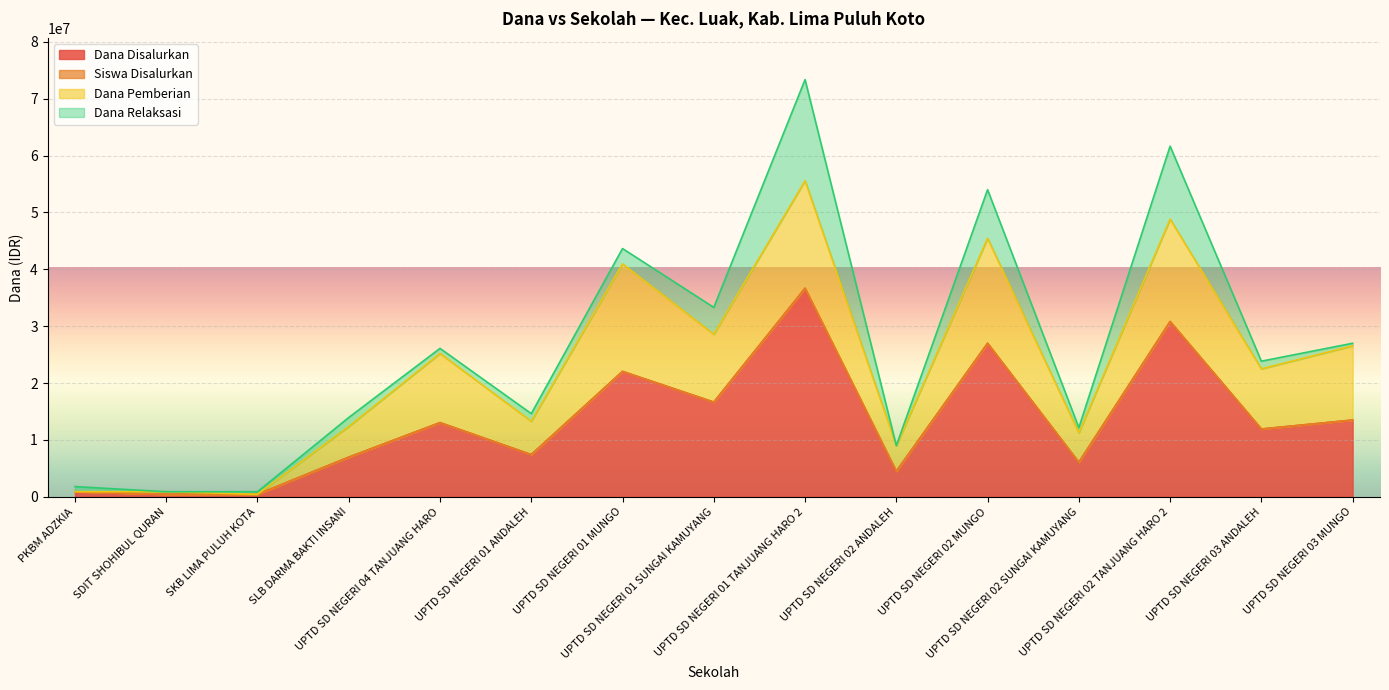

What is the highest value of the Dana Disalurkan series?

36675000